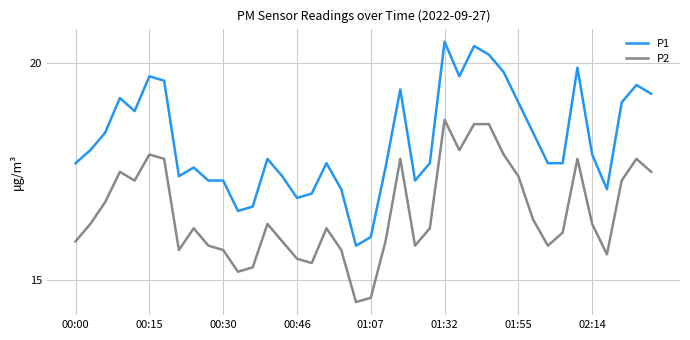

Rank the series by their maximum value, from lowest to highest.

P2, P1